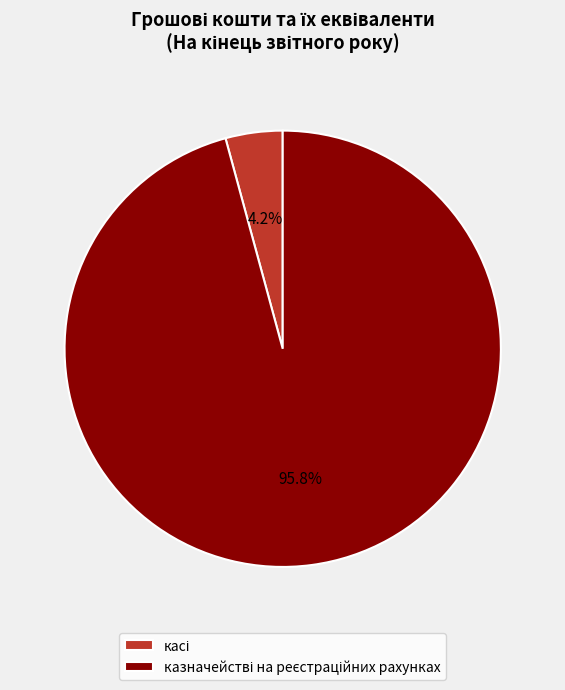

To the nearest percent, what is the average slice percentage?

50%